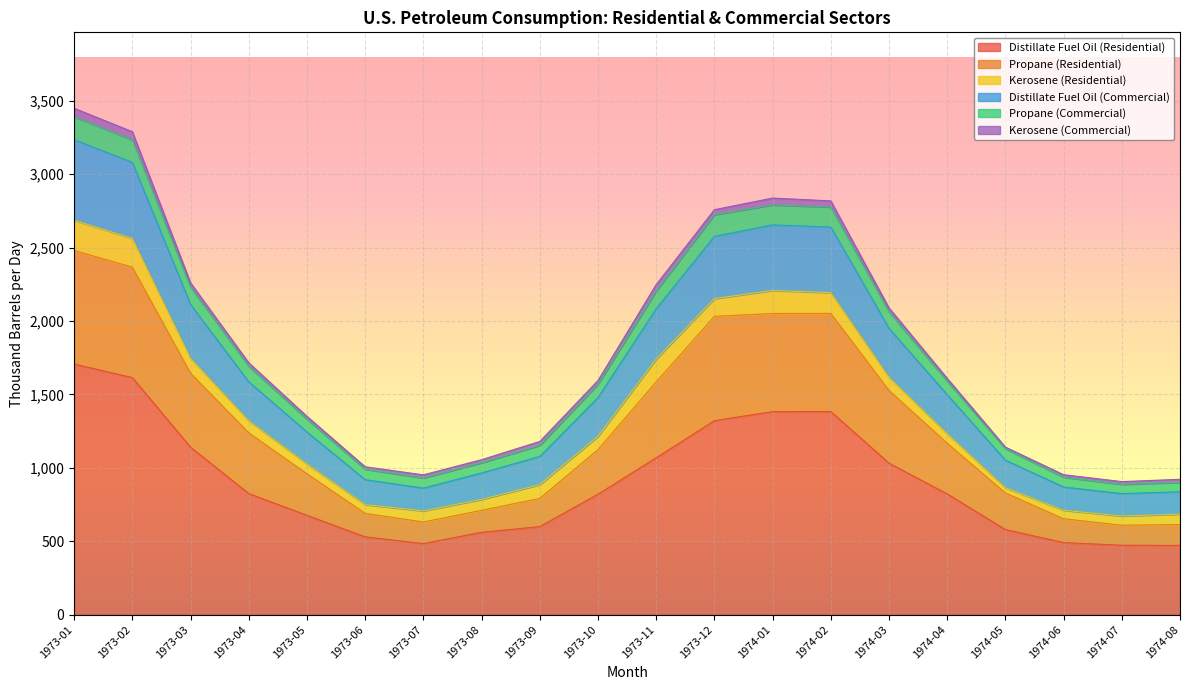

What is the value of the Propane (Residential) point at the 17th from the left?

828.9